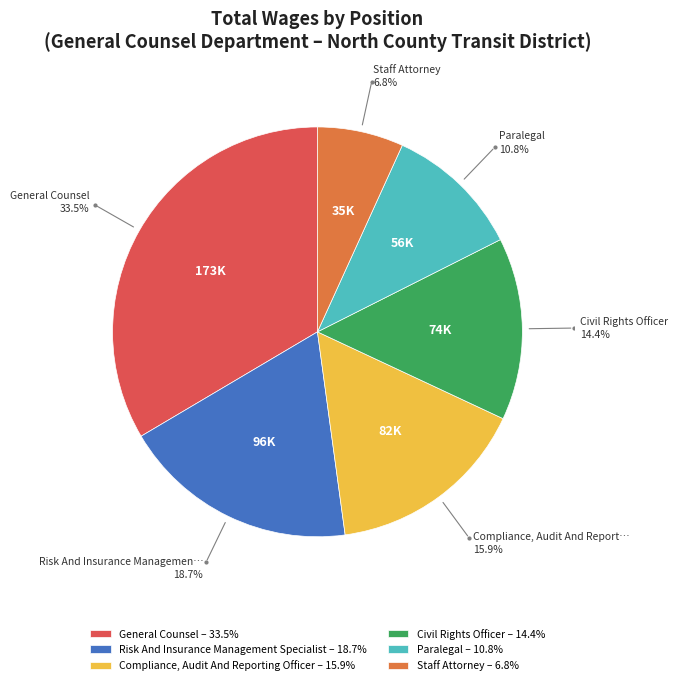

Which has a higher value, Civil Rights Officer or General Counsel?

General Counsel